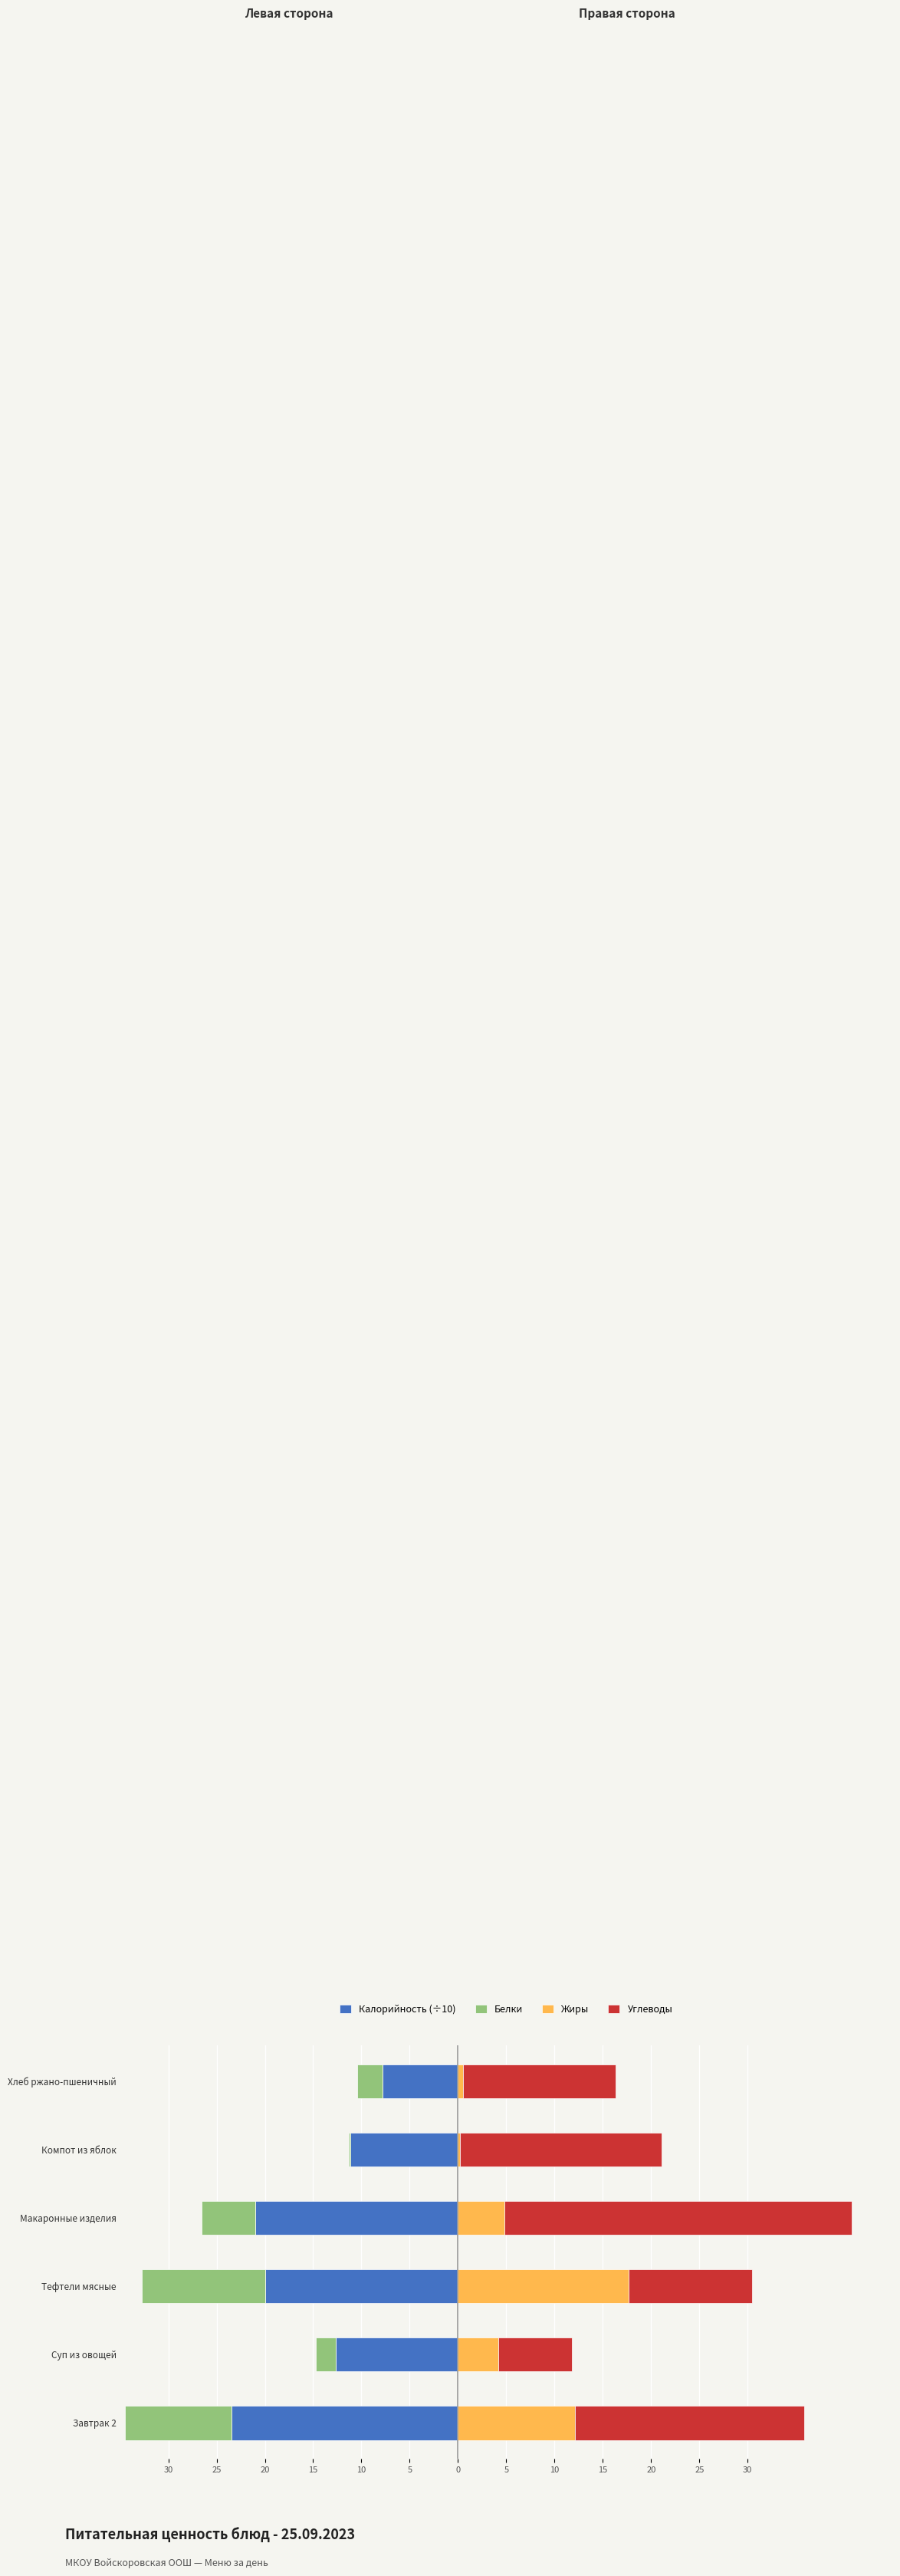

Reading left to right, list all the values displayed in this chart.

Калорийность (÷10): -23.5	-12.7	-19.9	-21.0	-11.1	-7.8
Белки: -11.0	-2.1	-12.8	-5.6	-0.2	-2.6
Жиры: 12.2	4.2	17.7	4.8	0.2	0.5
Углеводы: 23.7	7.6	12.8	36.0	20.9	15.8